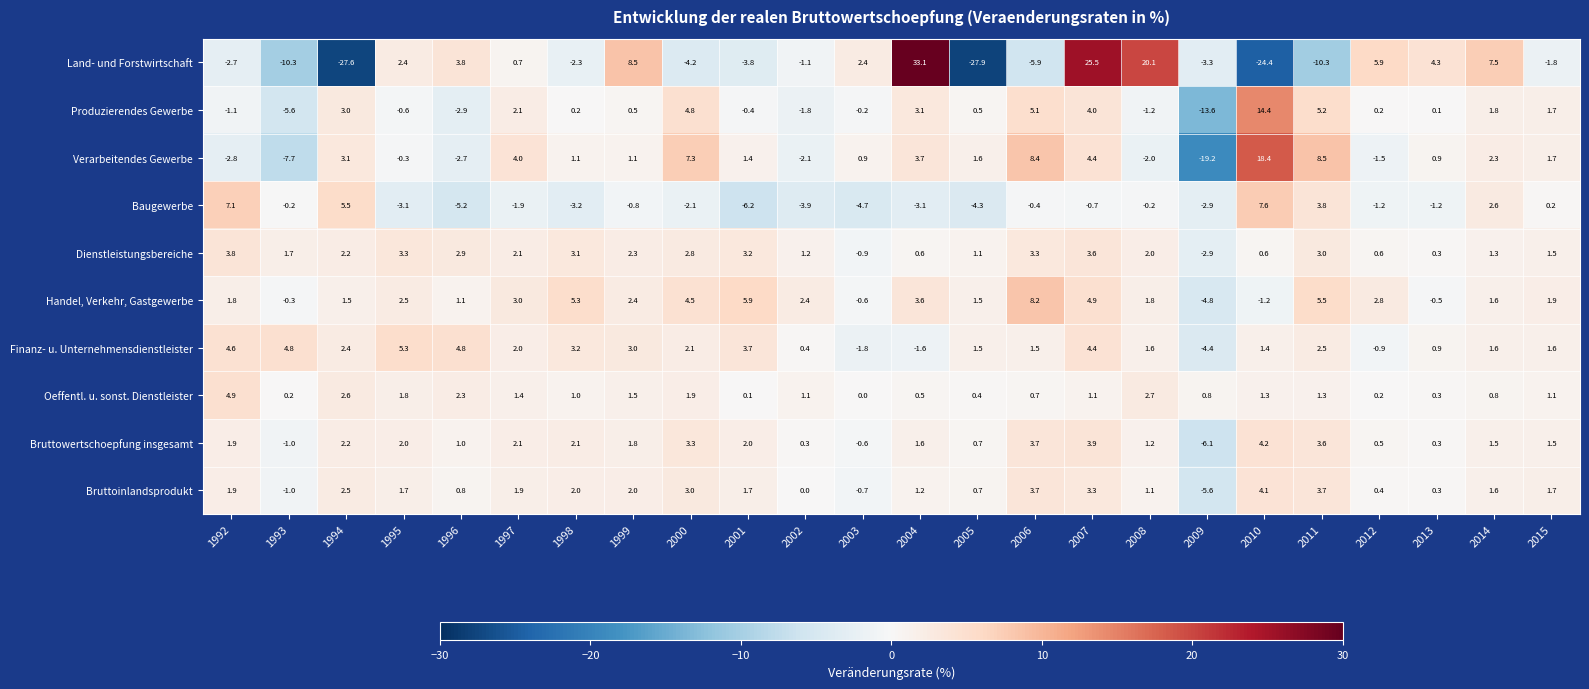

What is the difference between the maximum and second lowest values in the Verarbeitendes Gewerbe series?

26.1